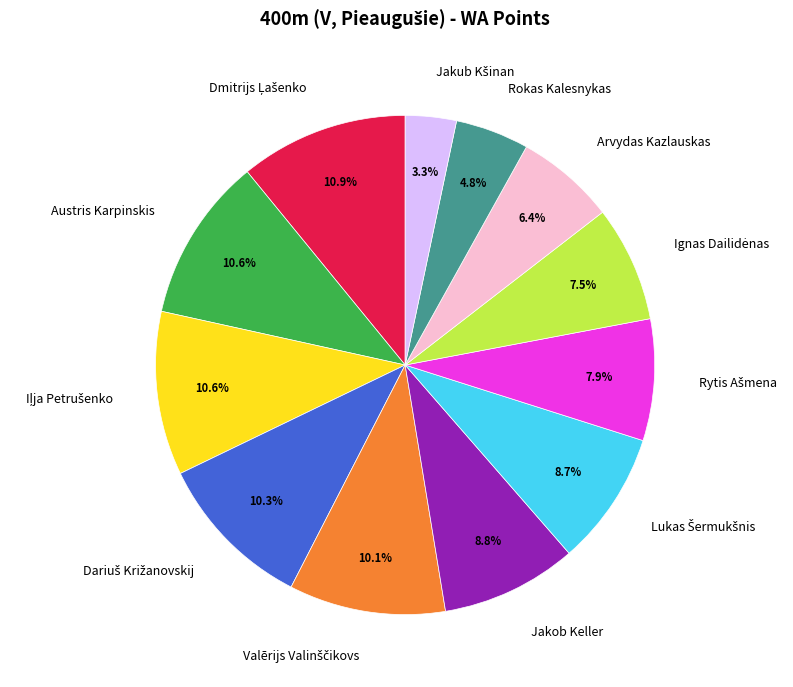

Does any single category account for the majority?

No